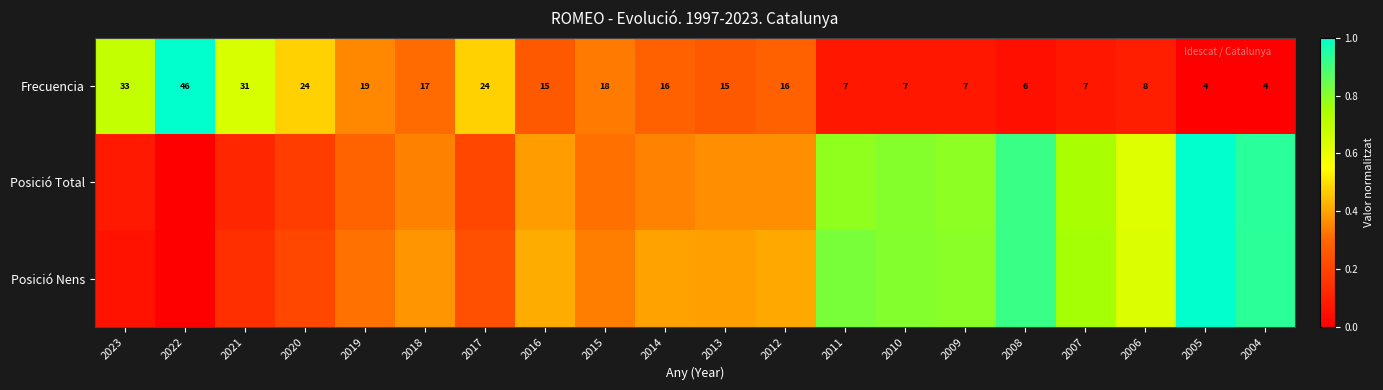

What is the total value across all series at 2007?

1.6